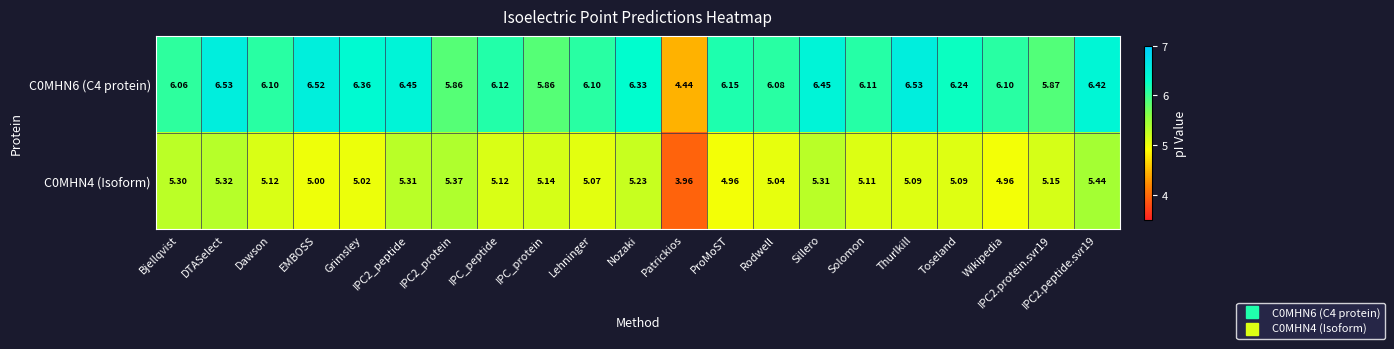

At how many categories does at least one series exceed 5?

20